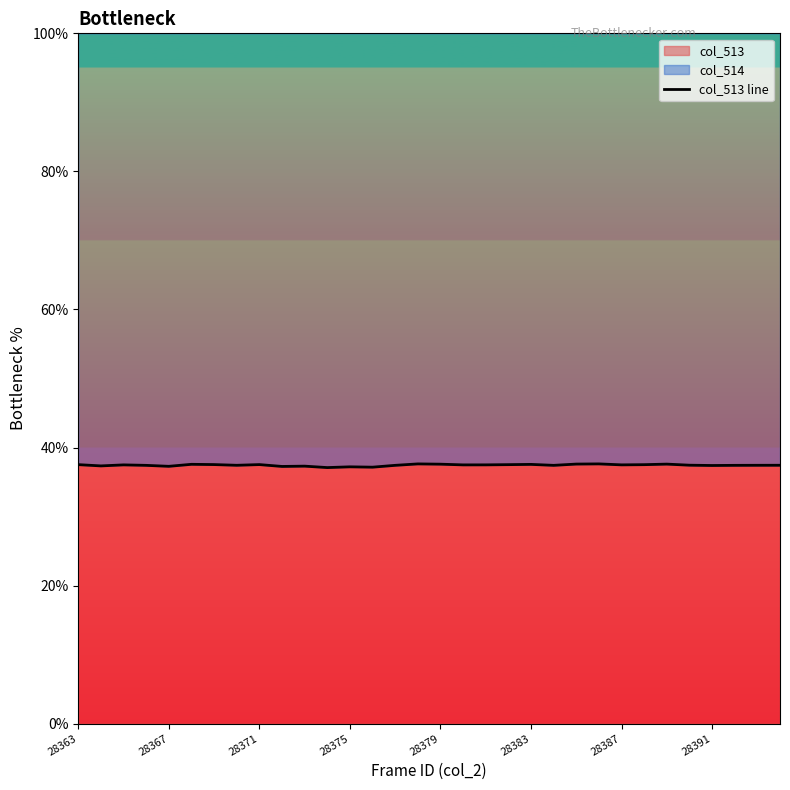

Reading left to right, extract all data points from this chart.

37.5	37.3	37.5	37.4	37.3	37.6	37.5	37.4	37.5	37.3	37.3	37.1	37.2	37.2	37.4	37.6	37.6	37.5	37.5	37.5	37.6	37.4	37.6	37.6	37.5	37.5	37.6	37.4	37.4	37.4	37.4	37.4